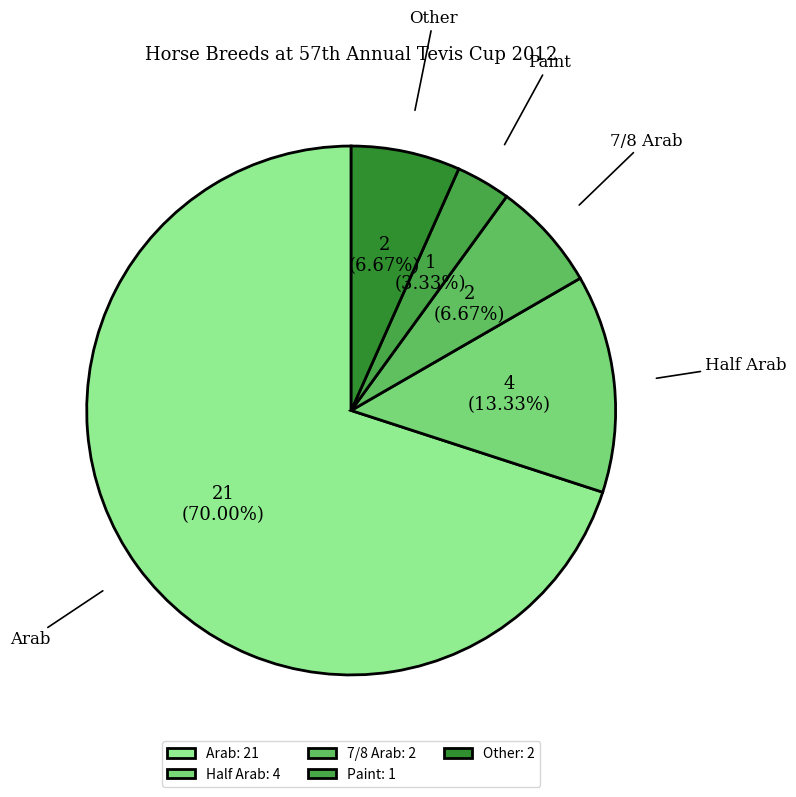

To the nearest percent, what is the combined percentage of 7/8 Arab and Other?

13%